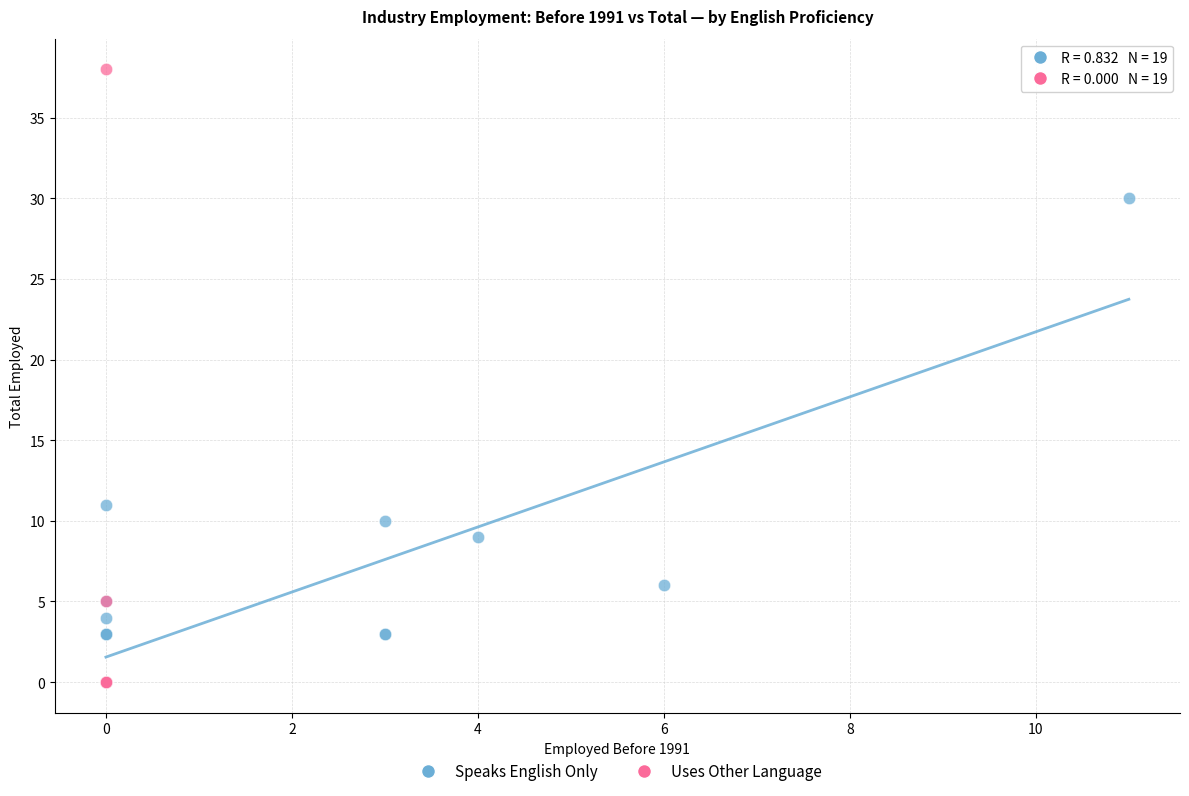

Which series has the largest Y range (max minus min)?

Uses Other Language